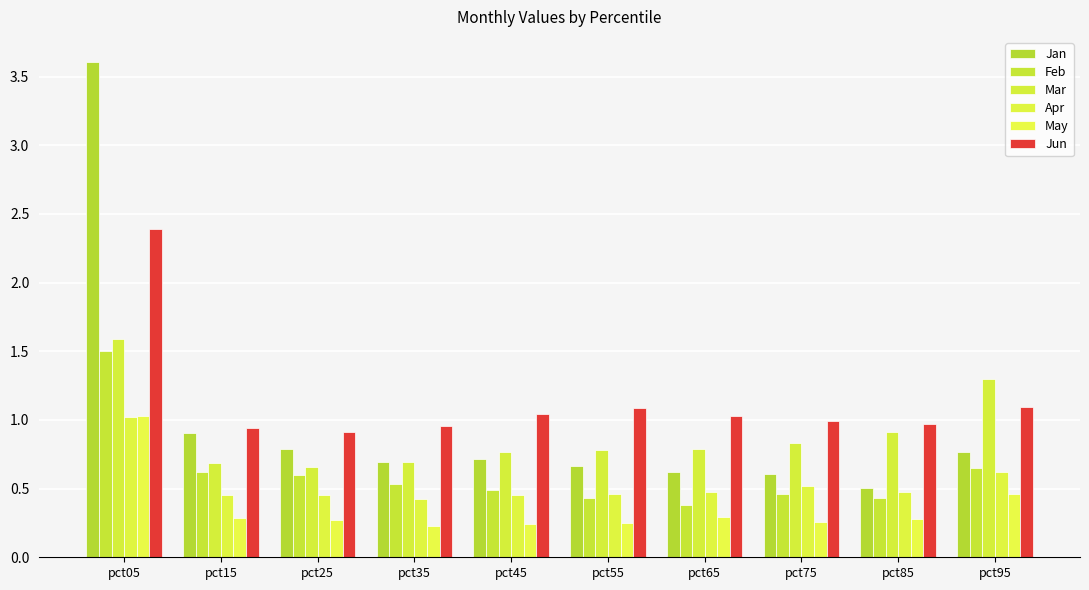

The value of Jun at pct85 is 0.5. True or false?

False